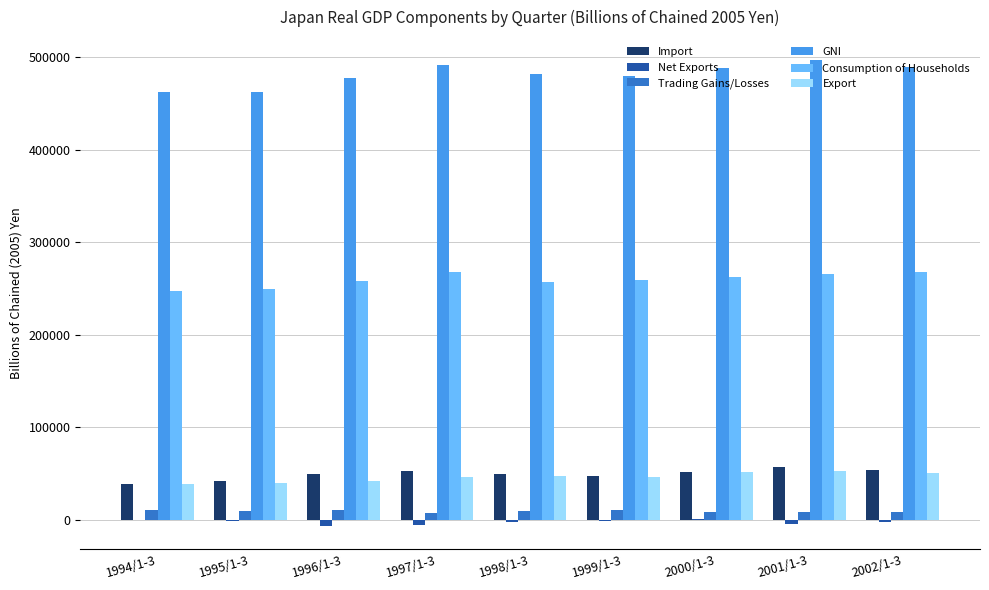

What is the maximum value for GNI?

496514.7